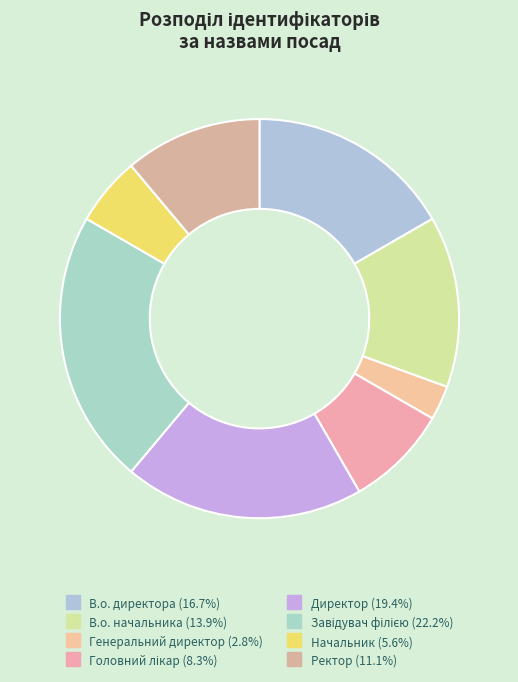

Count the number of slices in the pie.

8